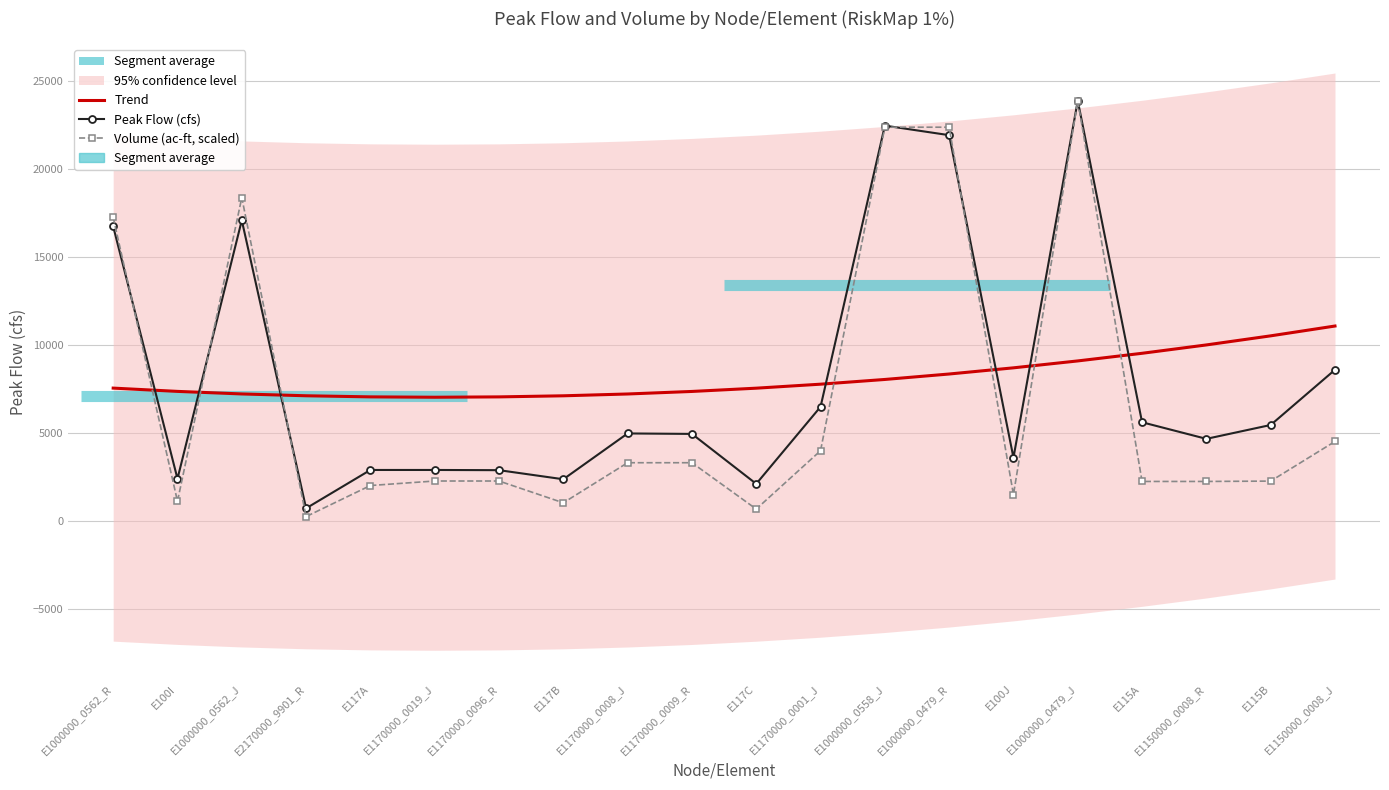

How many intersections are there between Peak Flow (cfs) and Trend?

7